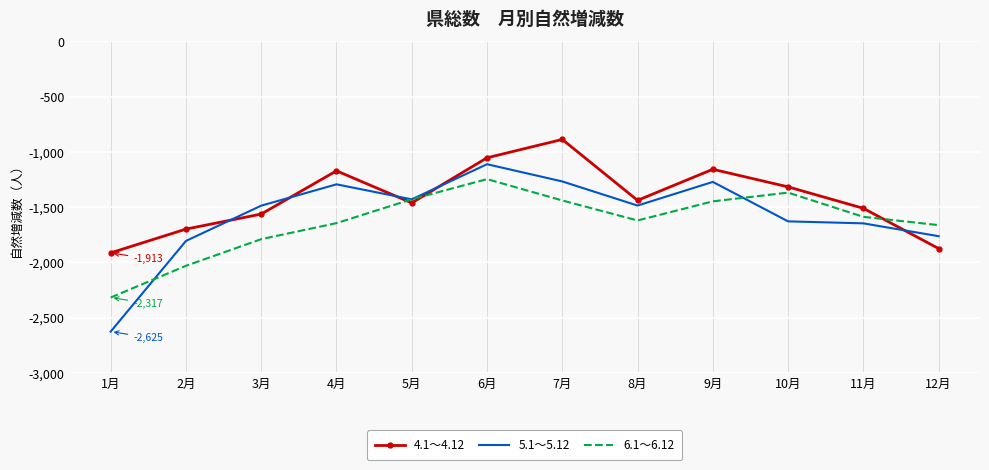

Where is the first local minimum for 6.1～6.12?

8月